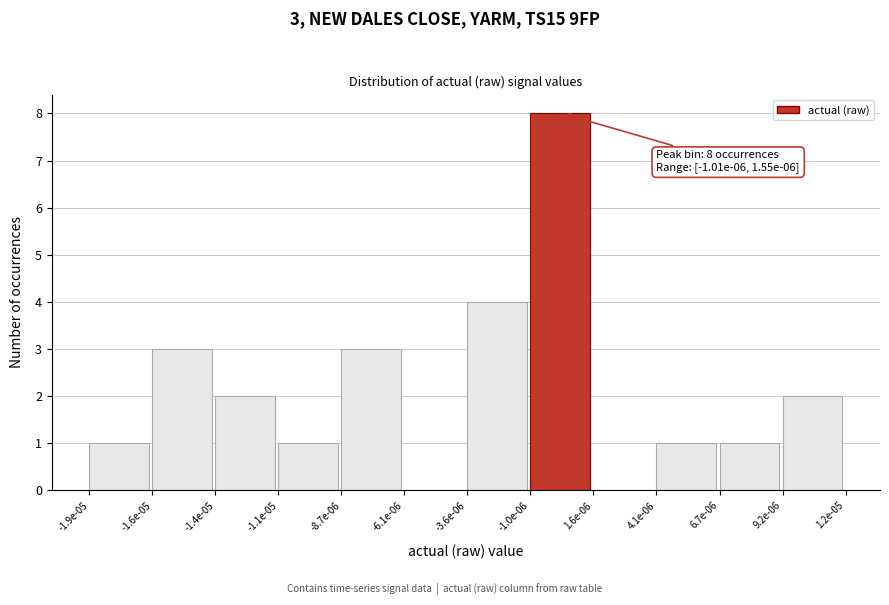

Reading right to left, extract all data points from this chart.

9.2e-06=2	6.7e-06=1	4.1e-06=1	1.6e-06=0	-1.0e-06=8	-3.6e-06=4	-6.1e-06=0	-8.7e-06=3	-1.1e-05=1	-1.4e-05=2	-1.6e-05=3	-1.9e-05=1